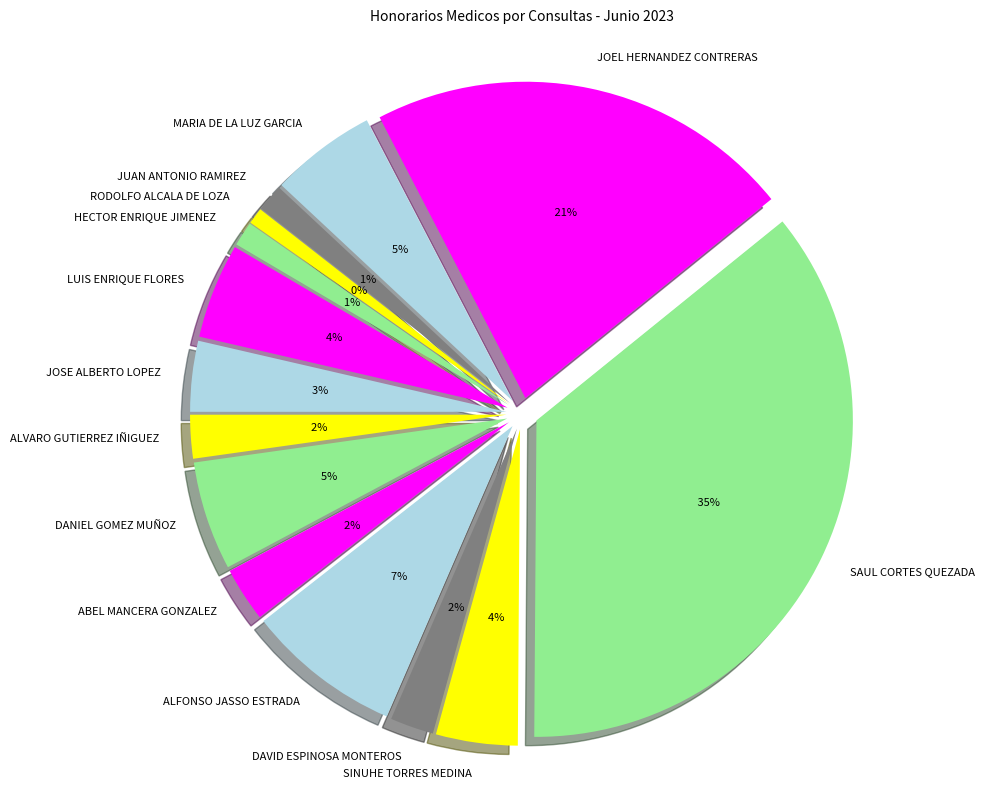

What percentage is the JUAN ANTONIO RAMIREZ slice, to the nearest percent?

1%